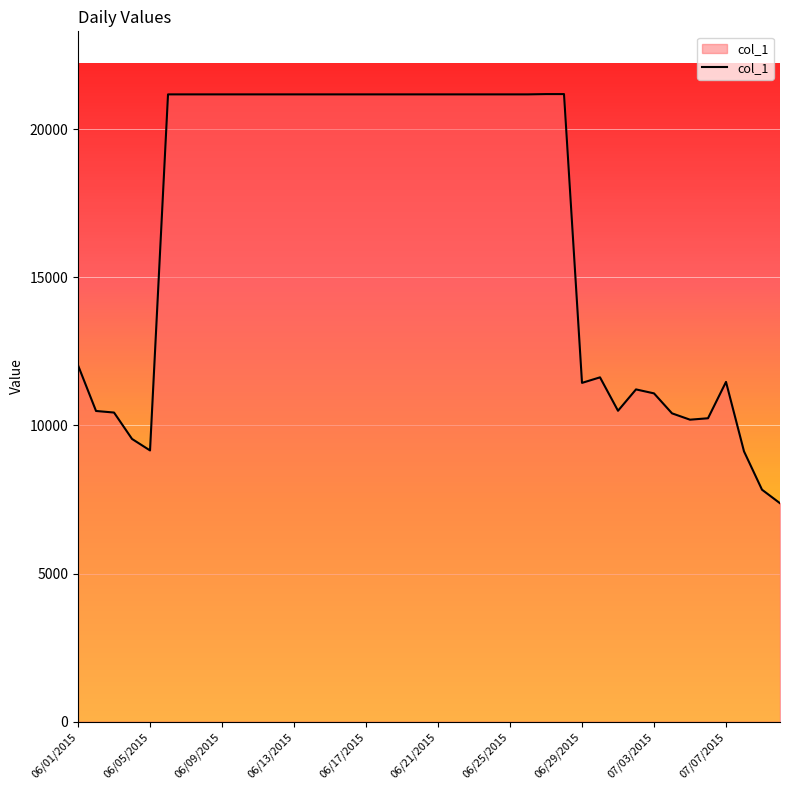

What is the difference between the maximum and minimum values?

13809